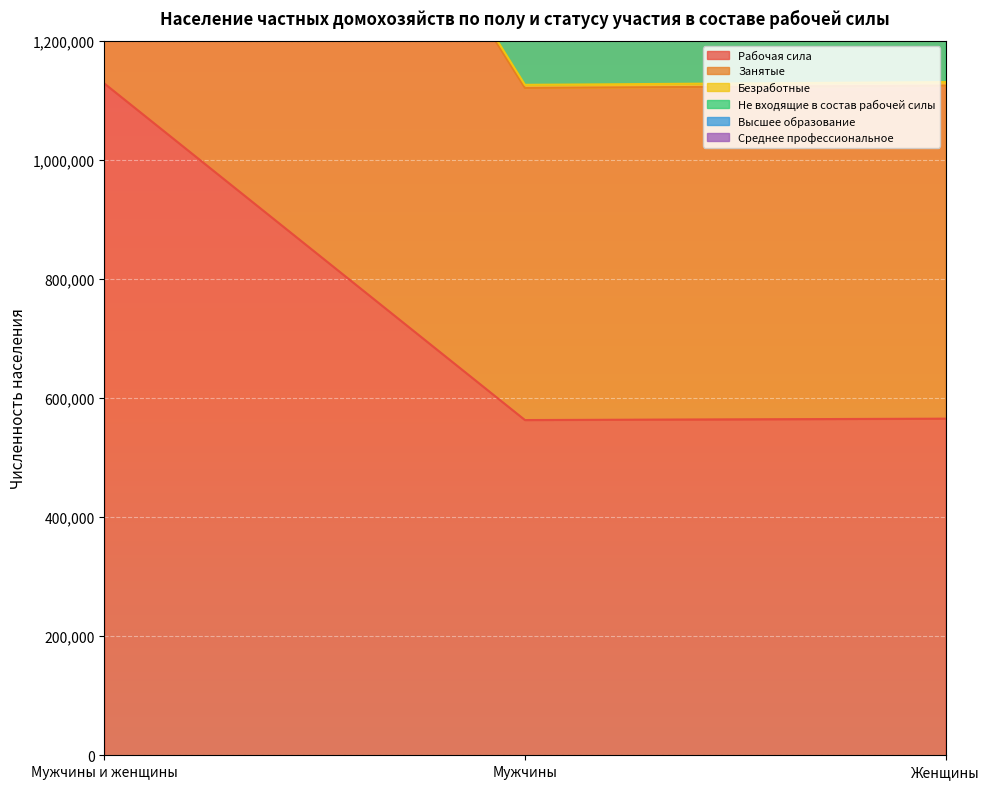

At how many categories does at least one series exceed 3538305?

1